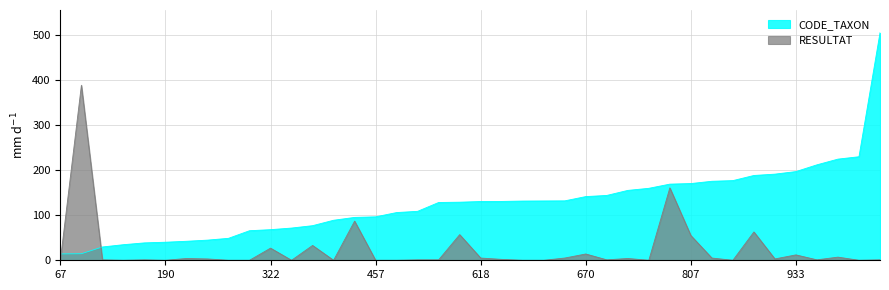

Reading left to right, extract all data points from this chart.

RESULTAT: 0.0	389.0	1.0	0.0	1.0	0.0	4.0	3.0	0.0	0.0	27.0	0.0	33.0	0.0	87.0	0.0	0.0	1.0	1.0	57.0	5.0	2.0	0.0	0.0	5.0	14.0	1.0	4.0	0.0	161.0	55.0	5.0	0.0	63.0	3.0	12.0	1.0	7.0	0.0	1.0
CODE_TAXON: 14.2	14.6	29.6	34.7	38.7	40.2	42.3	44.8	48.8	65.7	68.0	71.6	76.9	89.0	95.3	96.6	106.1	108.8	128.5	129.1	130.6	130.8	131.7	131.9	132.1	141.6	144.1	155.3	160.0	169.3	170.5	175.6	177.1	188.5	191.5	197.2	212.2	224.8	230.1	505.7